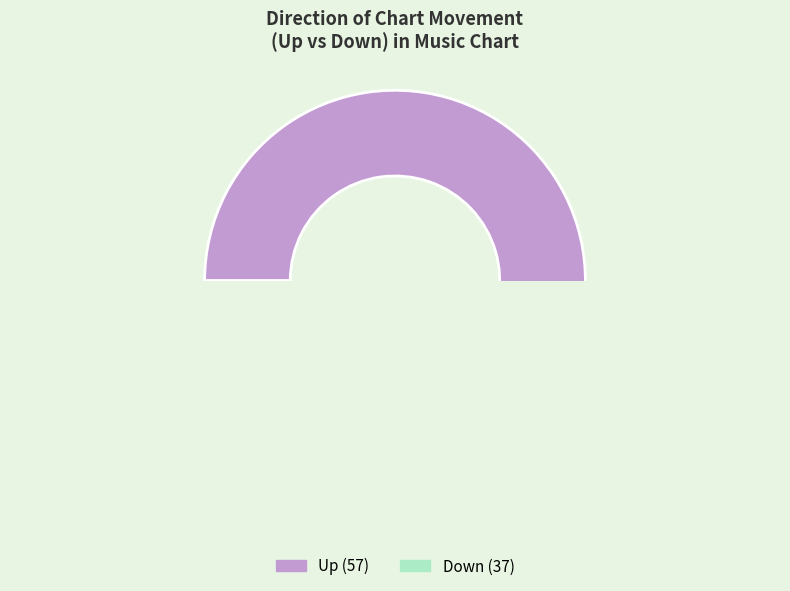

Which has a higher value, up or down?

up